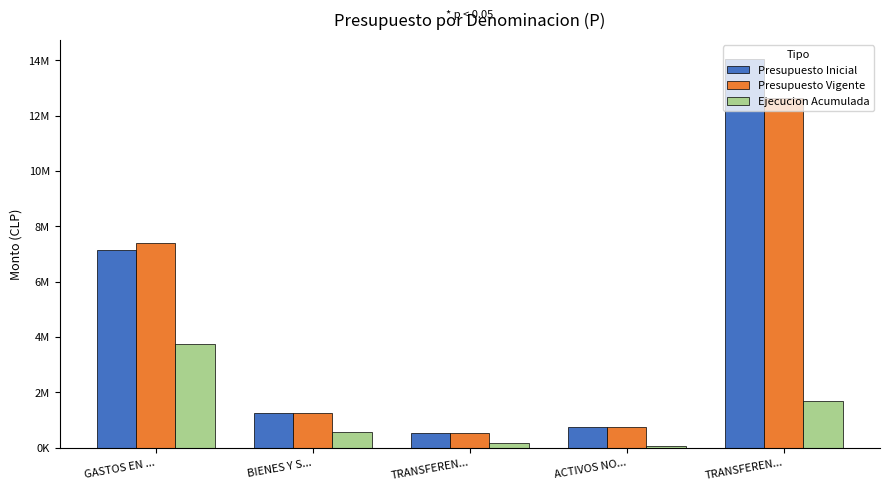

What is the difference between the Presupuesto Inicial values at TRANSFEREN... and BIENES Y S...?

12797981